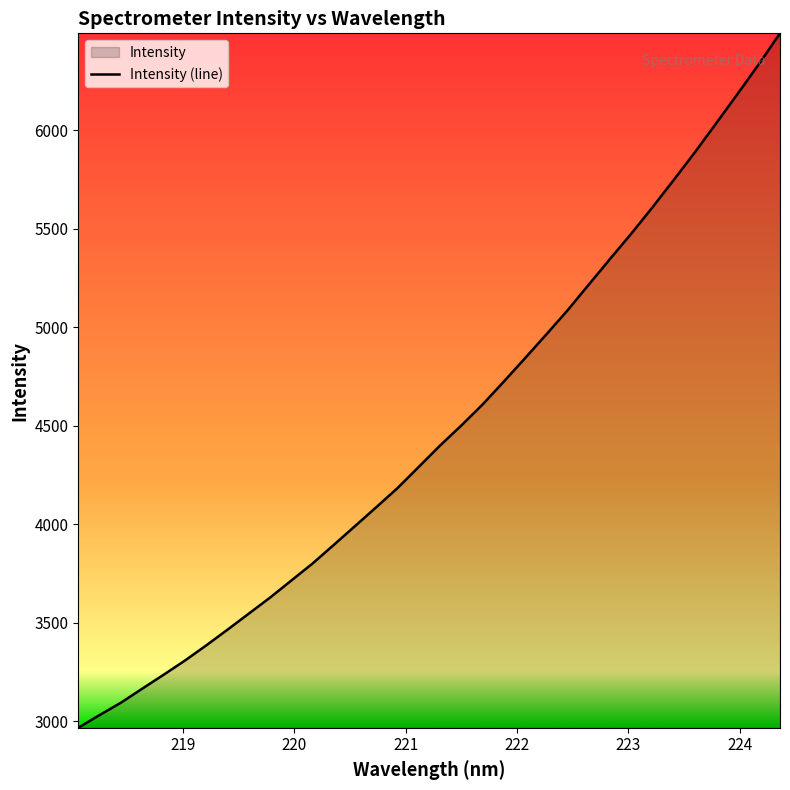

What is the smallest value displayed?

2965.7